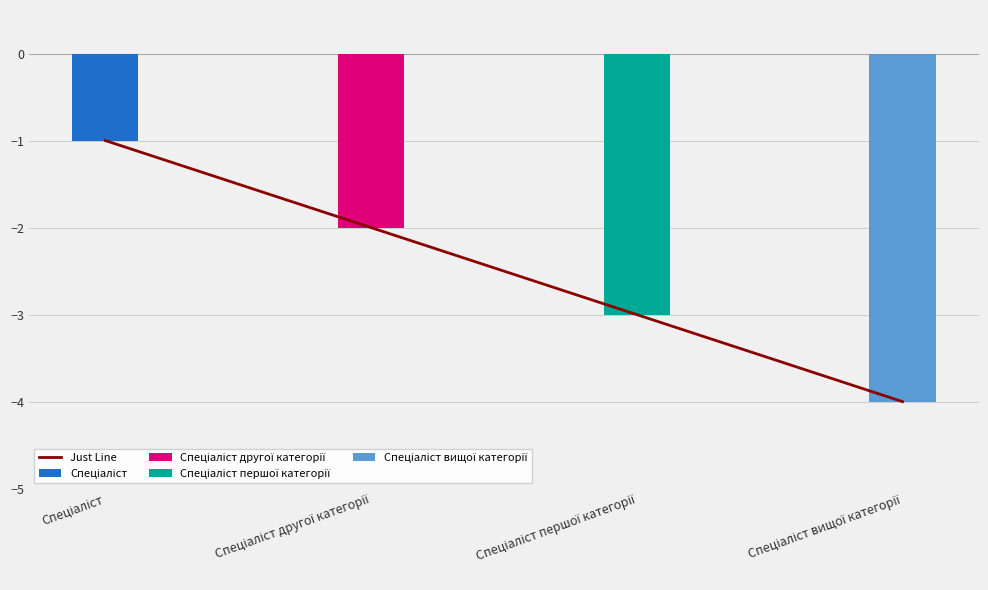

How many data points does each series have?

4